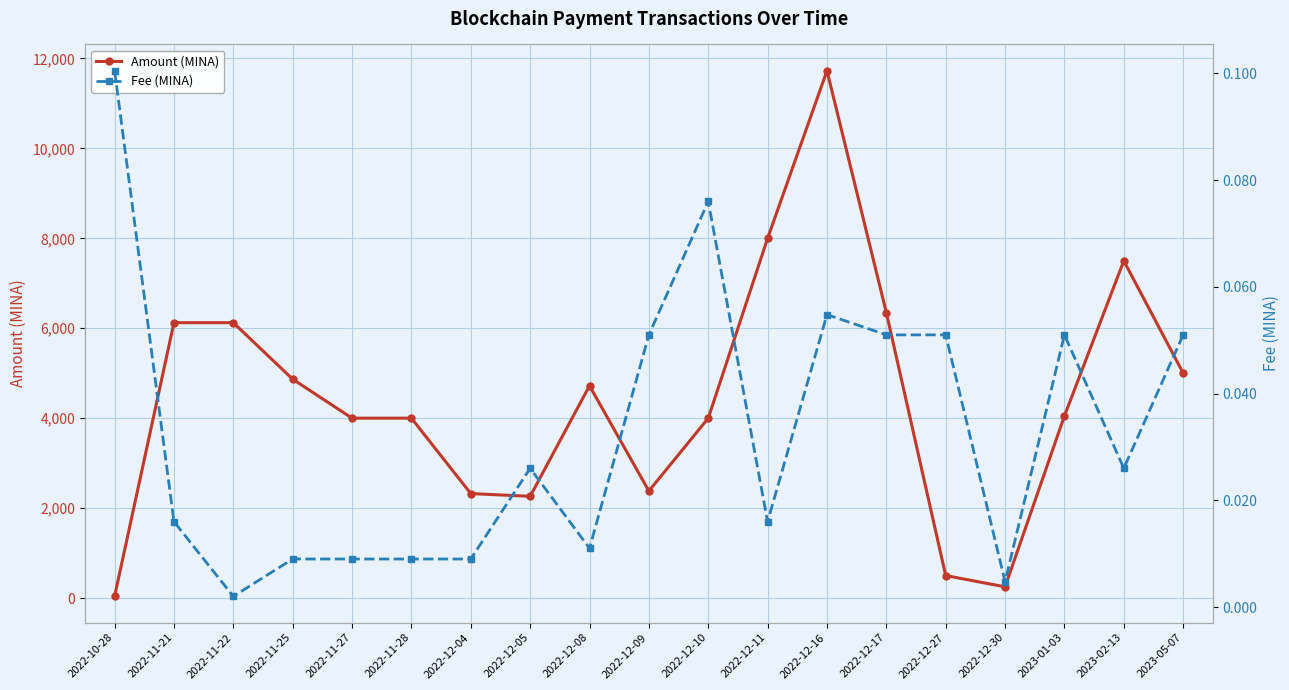

Which category has the lowest value across all series?

2022-11-22